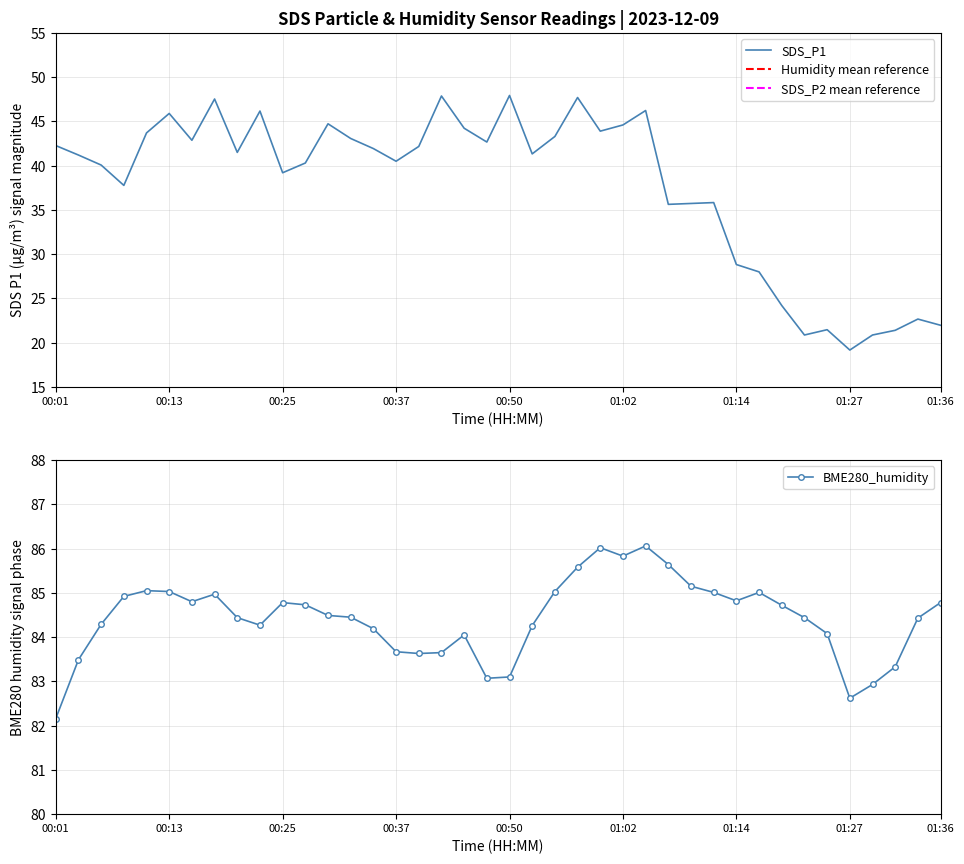

How many interior local peaks does the BME280_humidity series have?

7